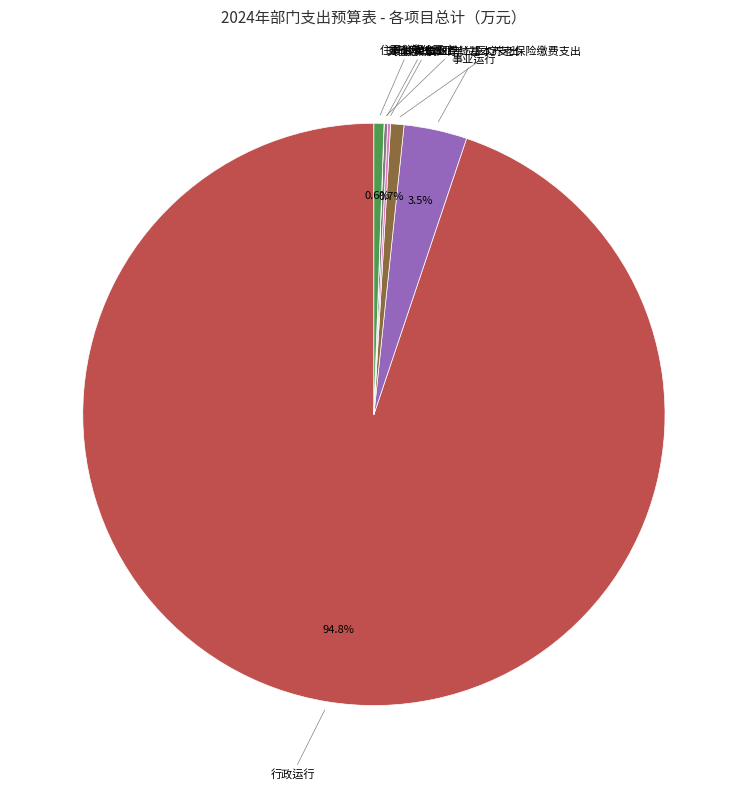

Does any single category account for the majority?

Yes